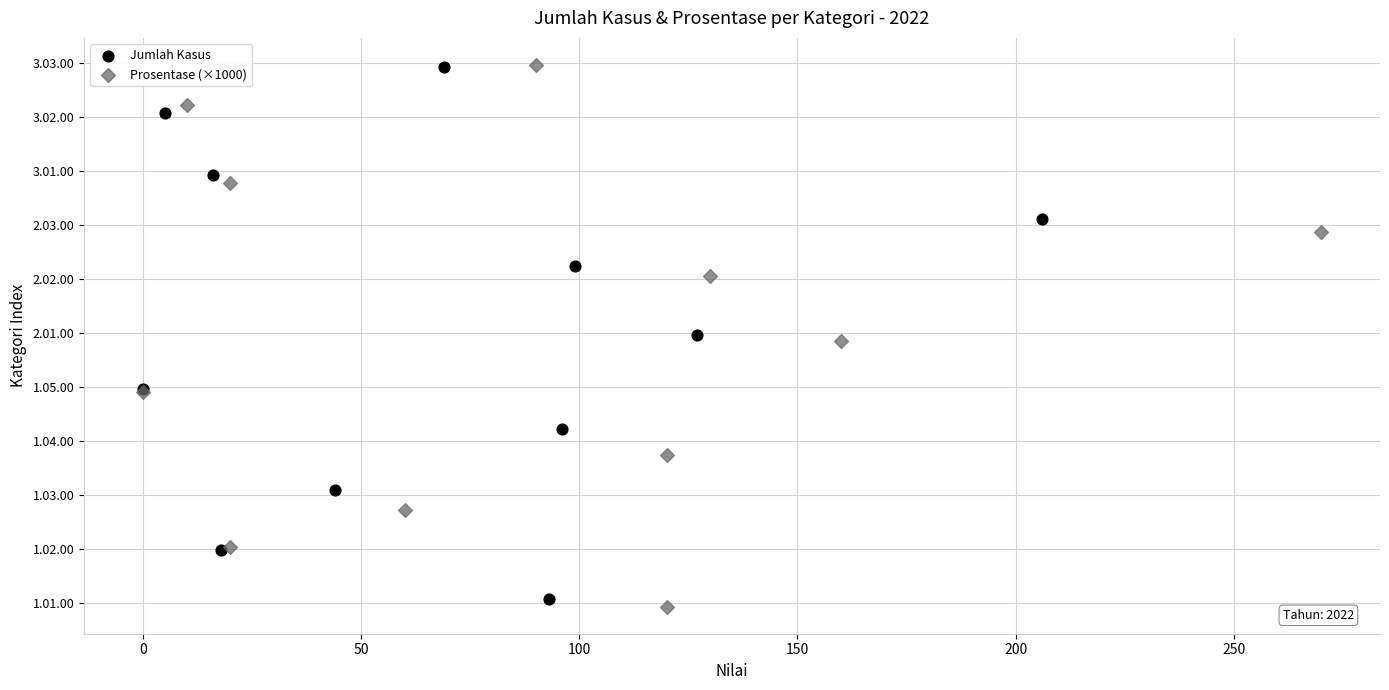

Which series contains the lowest Y value?

Prosentase (×1000)